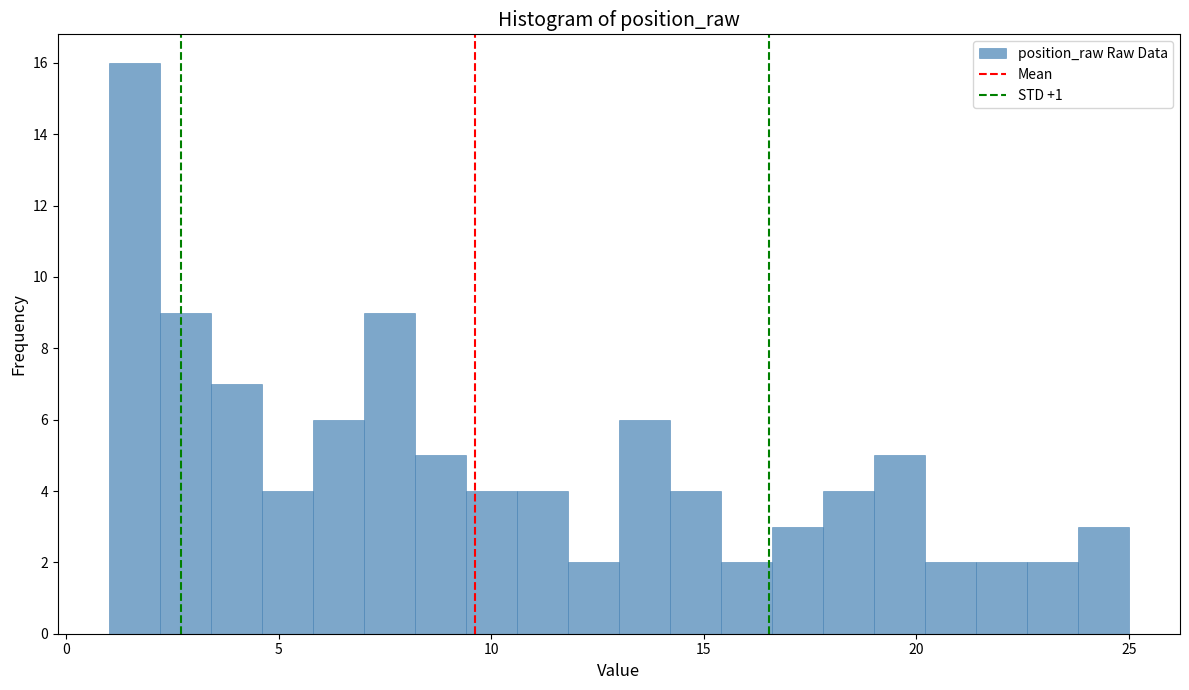

Around what value on the x-axis is the tallest bar? Give the approximate position of its centre, as read against the axis.

1.5